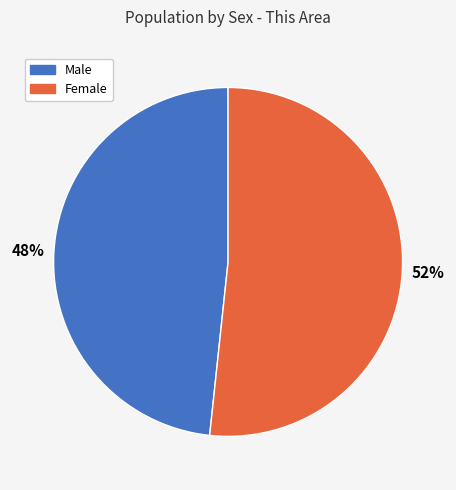

Combined, do Female and Male account for over 50%?

Yes